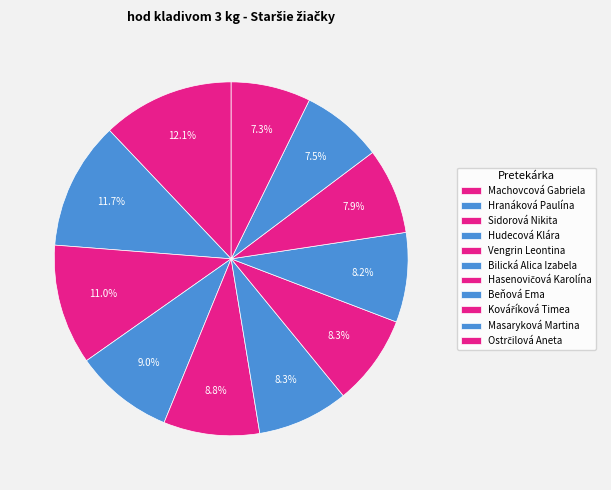

How many segments does this pie chart have?

11